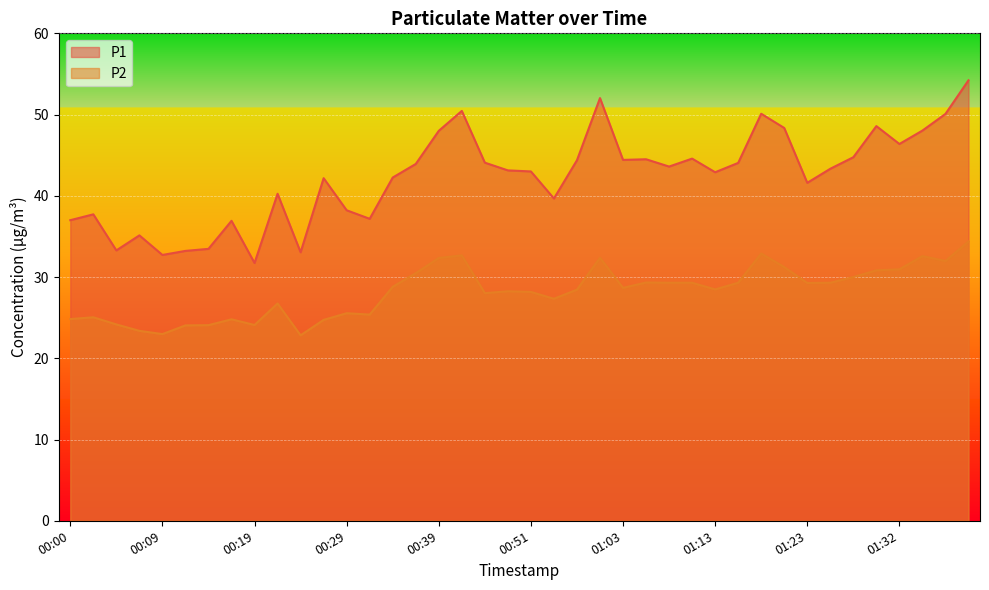

At 00:00, list the series in order from largest to smallest.

P1, P2